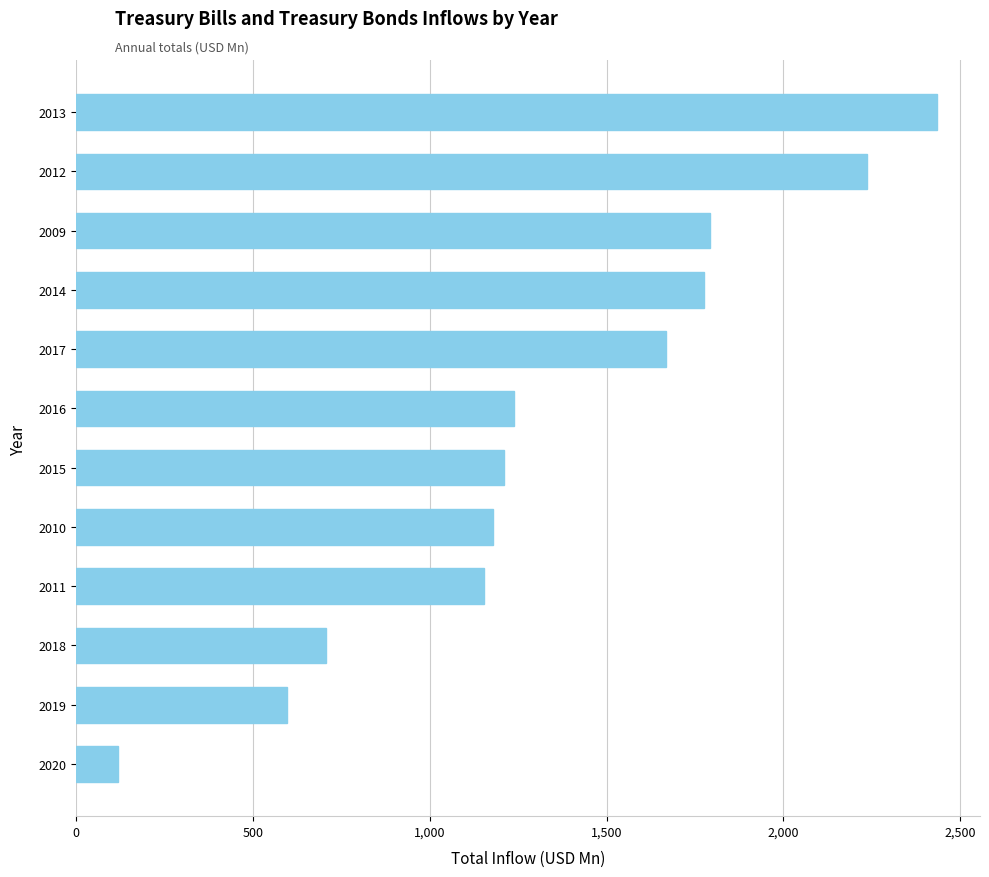

Reading top to bottom, extract all data points from this chart.

2013=2433.8	2012=2236.4	2009=1791.5	2014=1775.5	2017=1666.8	2016=1238.2	2015=1210.9	2010=1178.1	2011=1153.5	2018=706.4	2019=596.5	2020=119.7